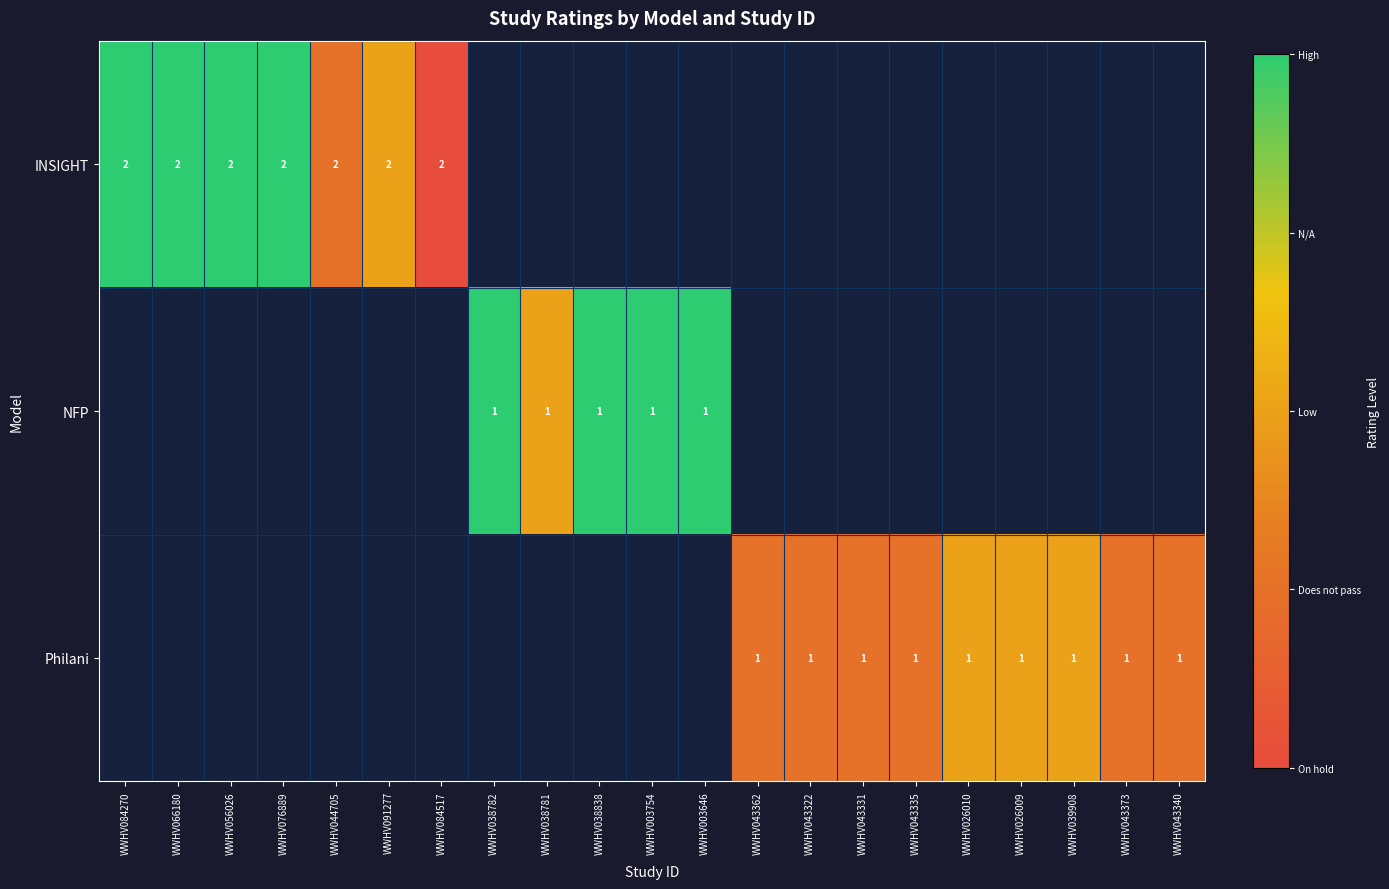

The value of Philani at WWHV043331 is 1.4. True or false?

False